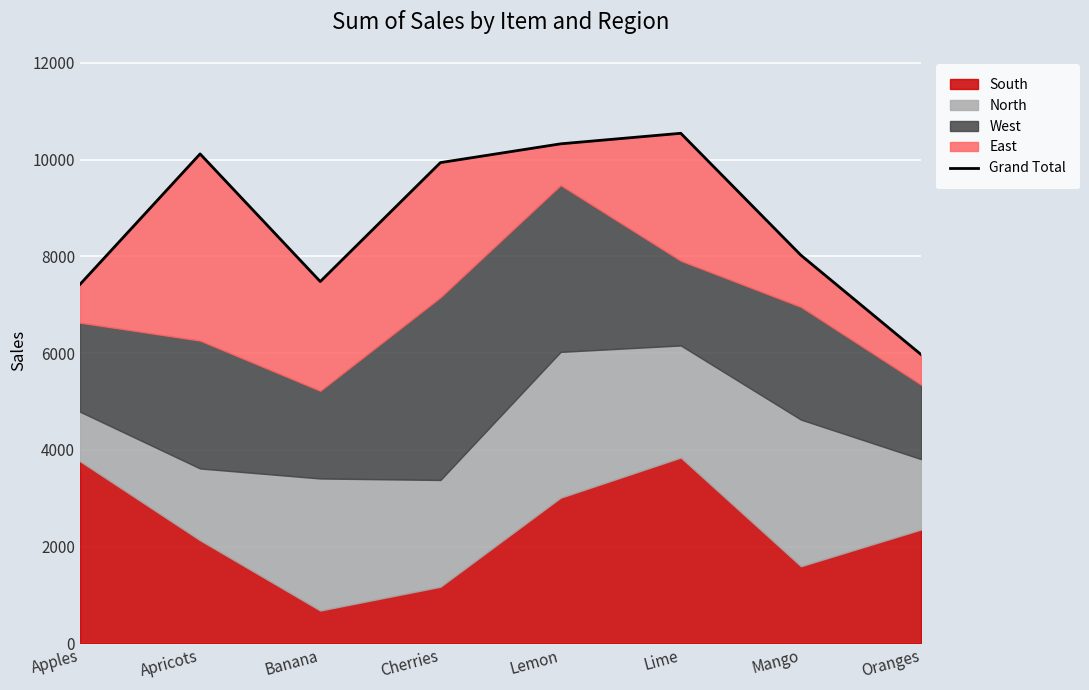

Which label corresponds to the smallest value in the chart?

Oranges